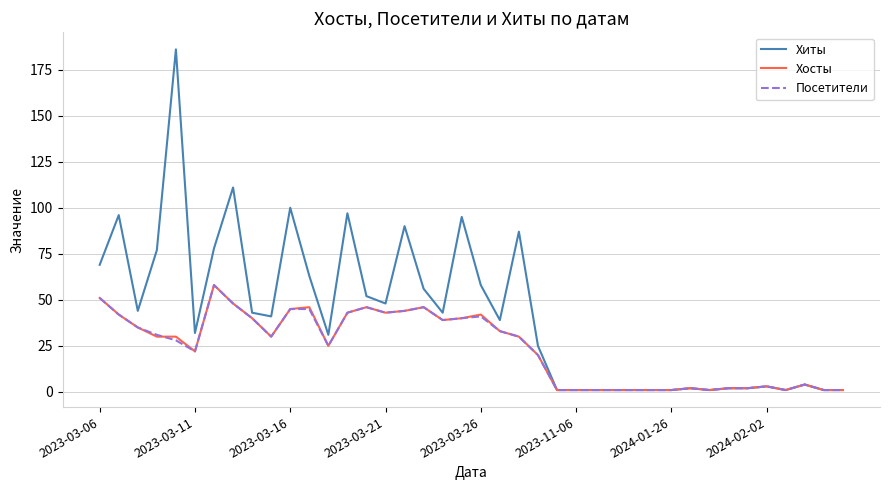

What is the maximum value shown in the chart?

186